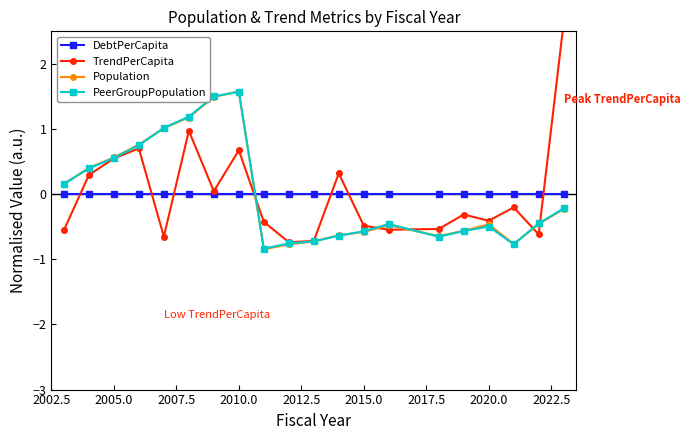

What is the difference between the maximum and second lowest values in the PeerGroupPopulation series?

2.3